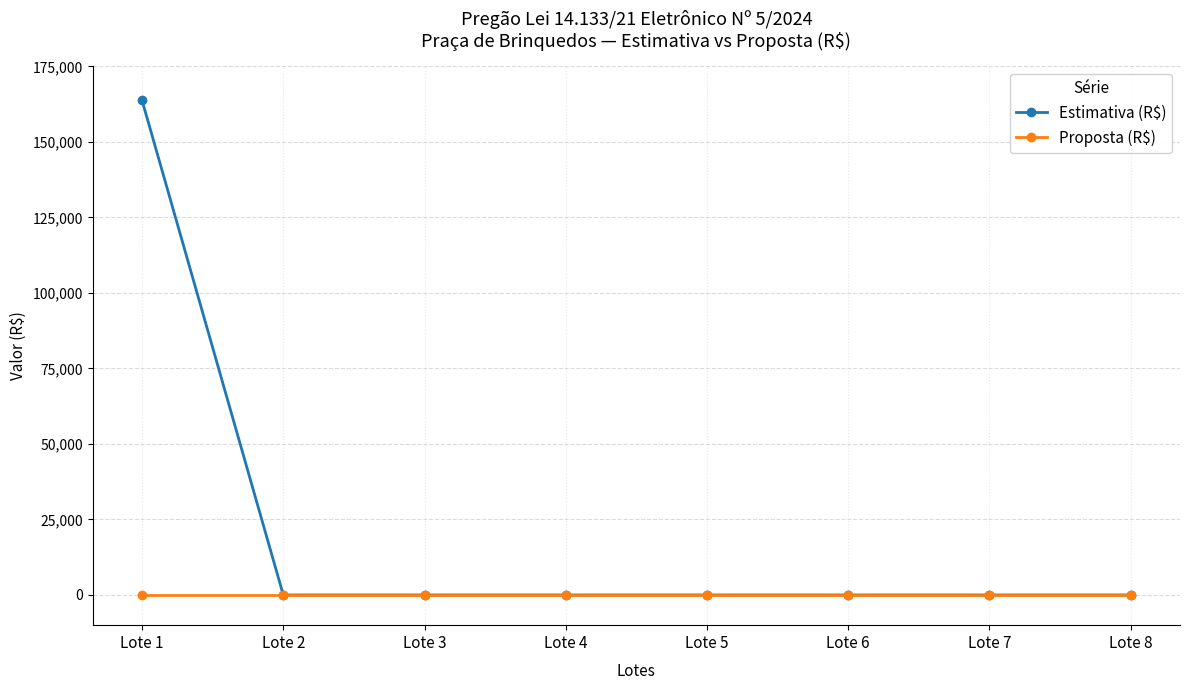

Which series has the largest total across all categories?

Estimativa (R$)